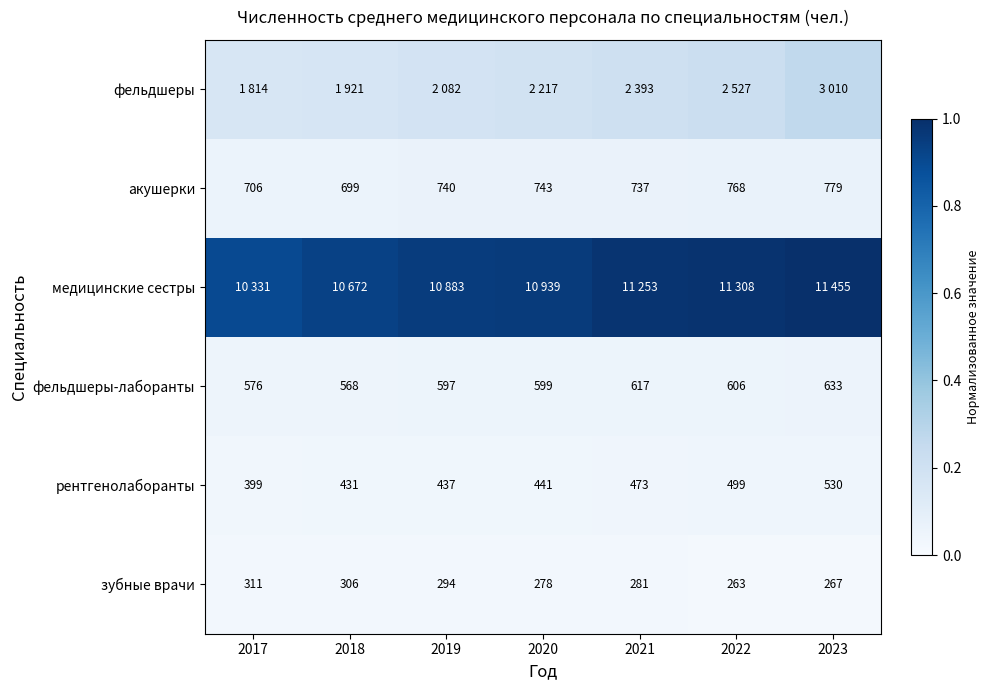

Which category has the highest value in the медицинские сестры series?

2023